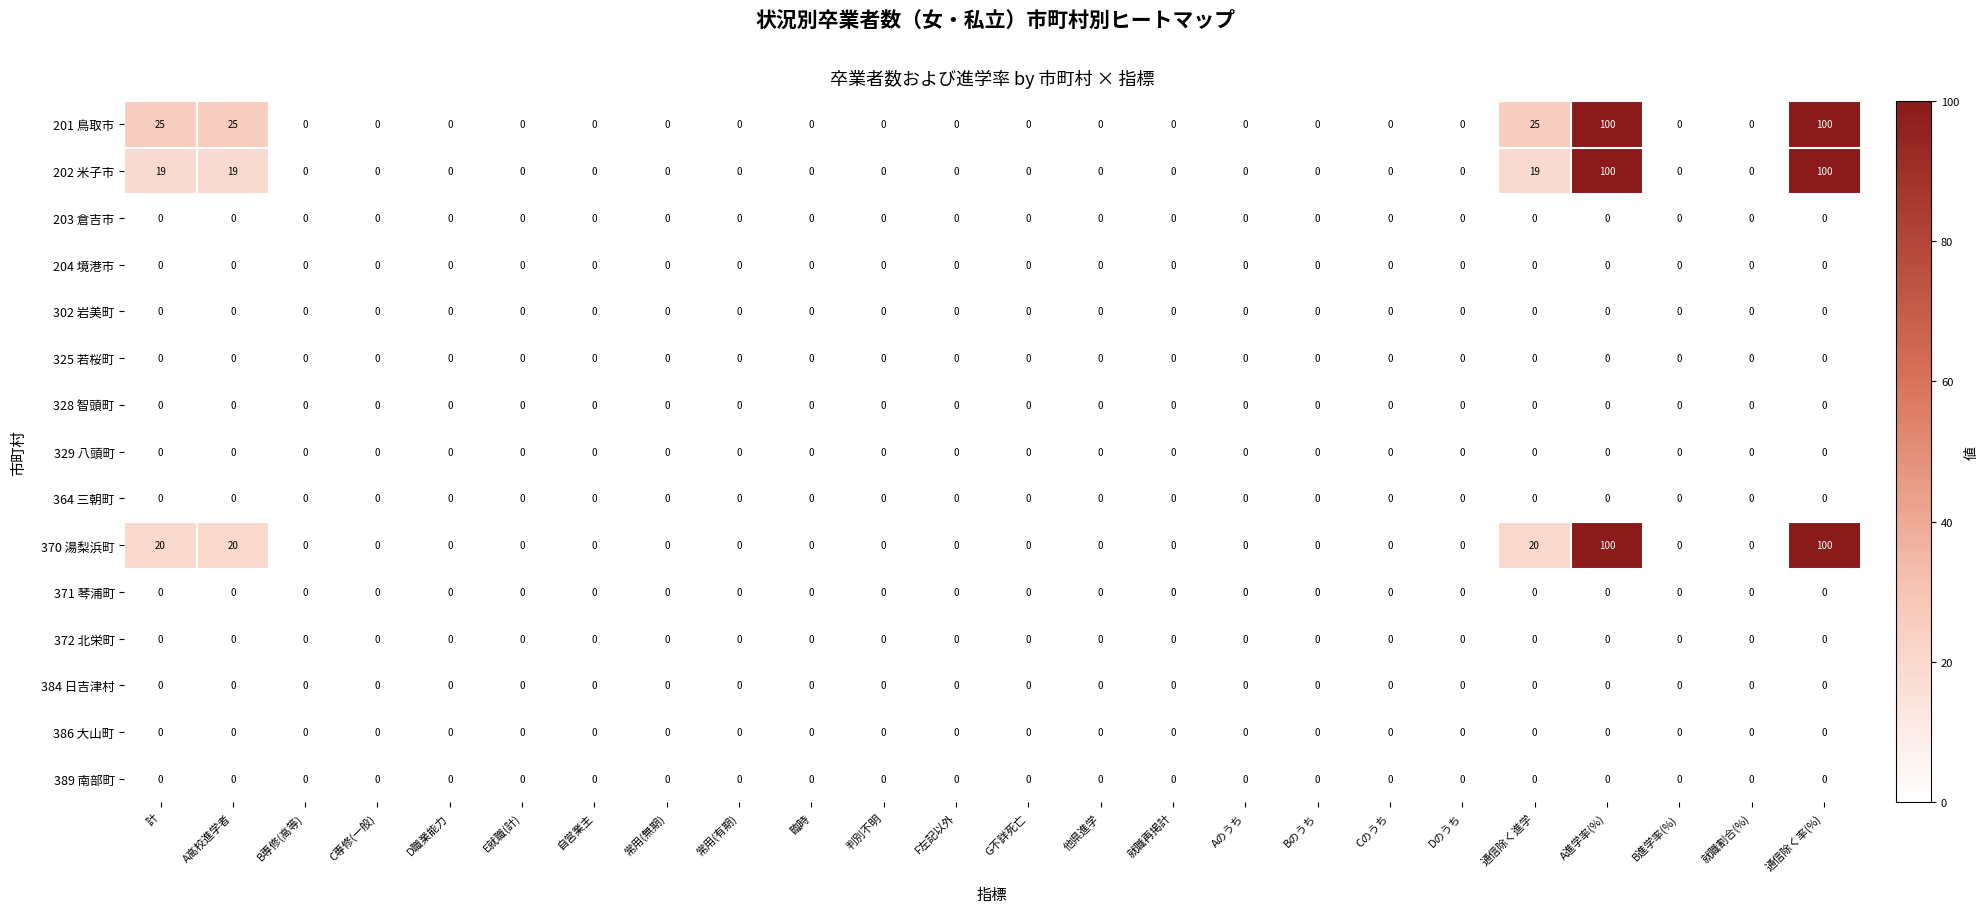

What is the greatest value displayed?

100